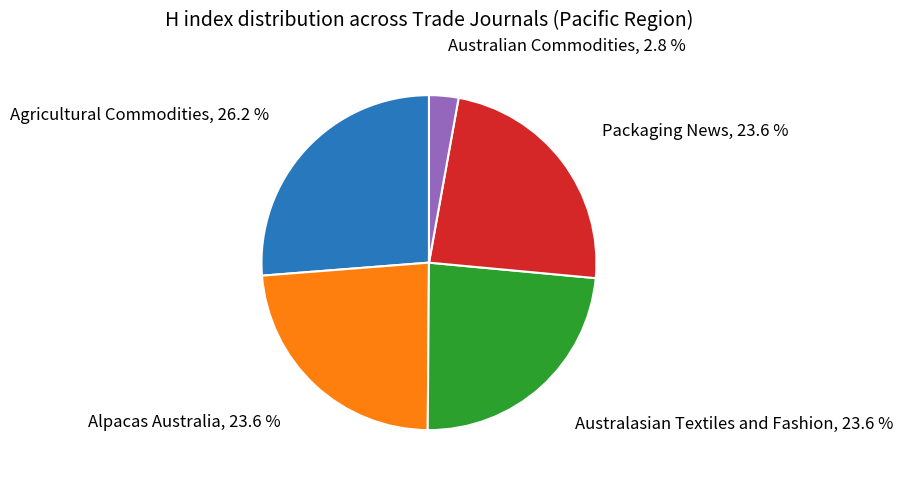

What percentage do Australasian Textiles and Fashion and Australian Commodities together represent?

26.5%